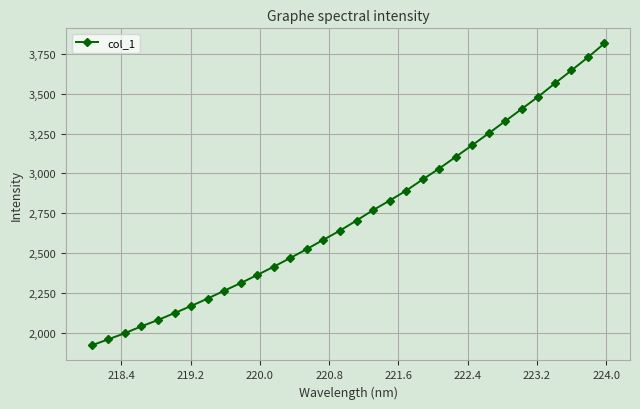

What is the maximum value shown in the chart?

3815.8